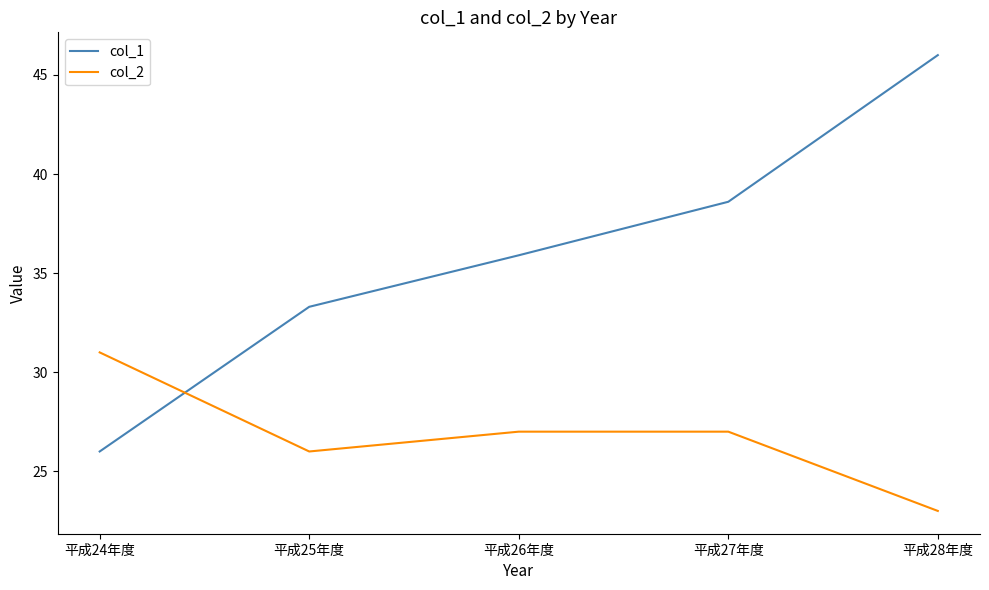

What value does the col_1 series have at 平成26年度?

35.9